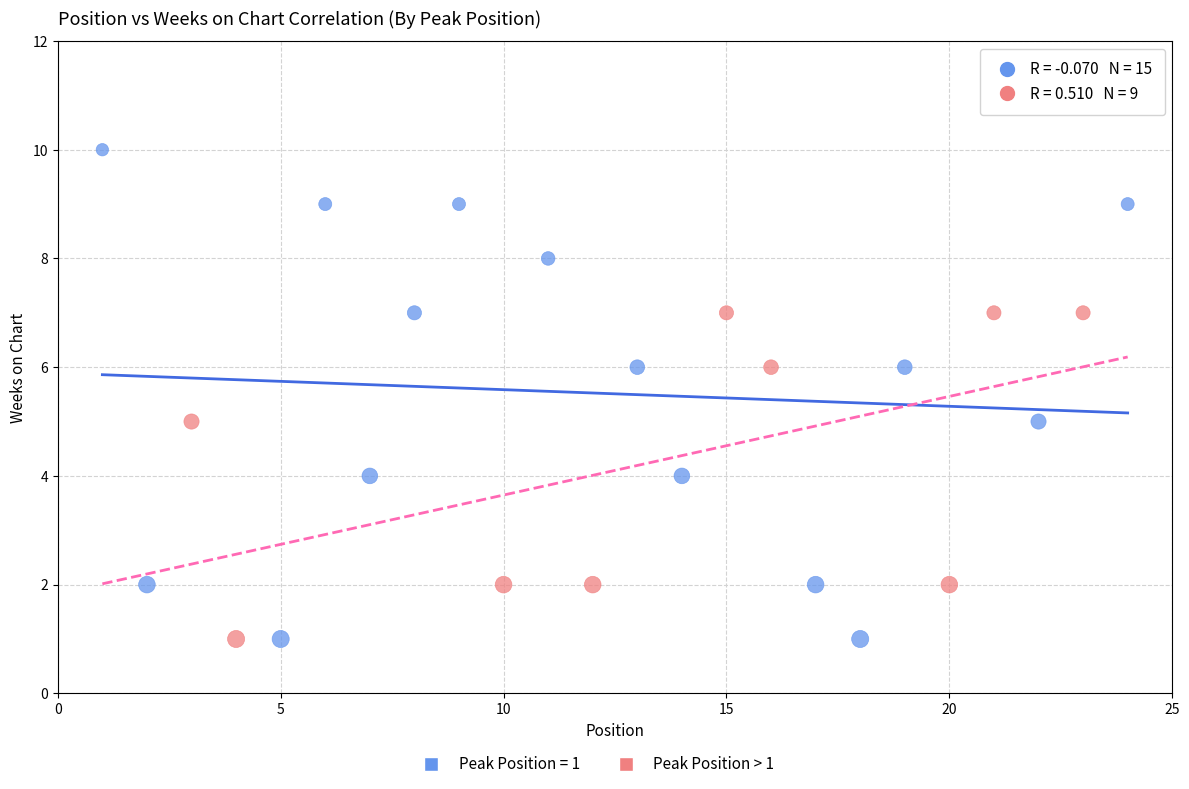

Which series reaches the maximum Y coordinate?

Peak Position = 1